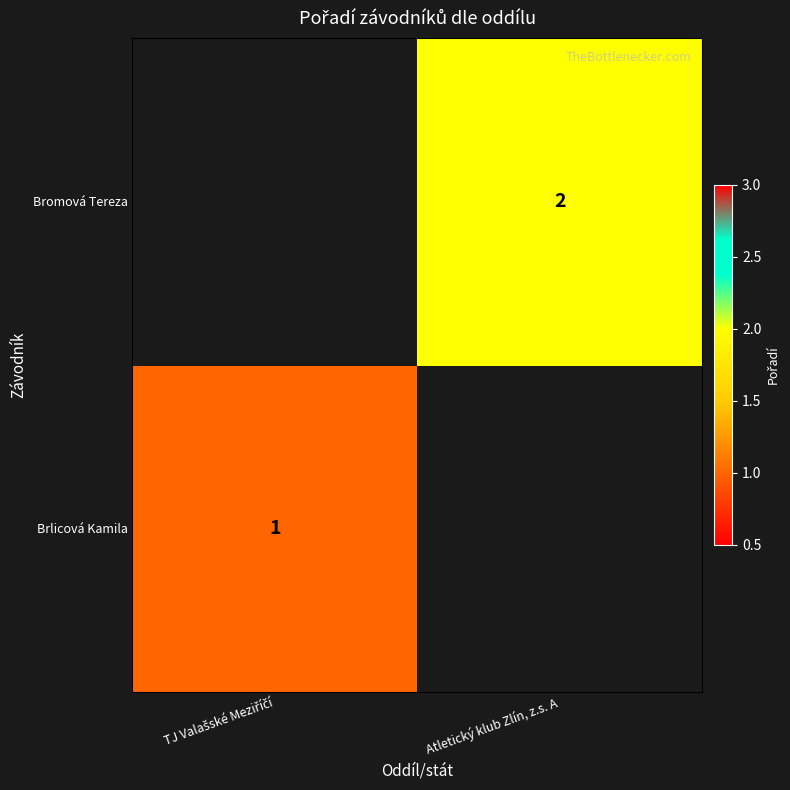

The value of Bromová Tereza at Atletický klub Zlín, z.s. A is 2. True or false?

True